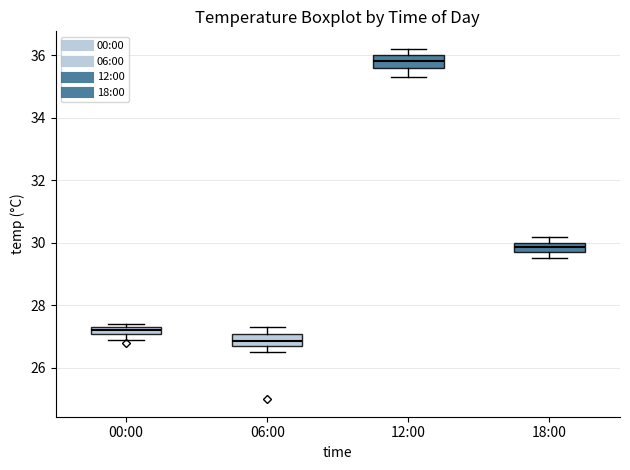

Where does the upper whisker of the box for 06:00 end on the y-axis? The values are not printed on the chart, so give them approximately, as read against the axis.

27.4